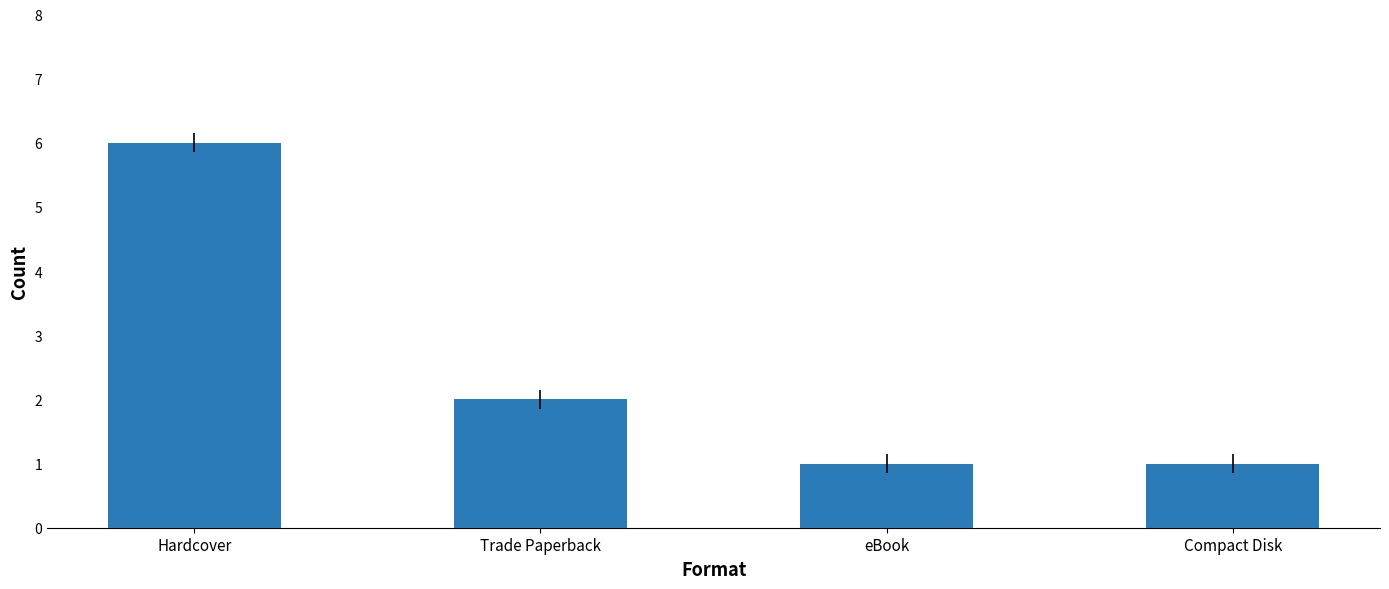

What is the smallest value displayed?

1